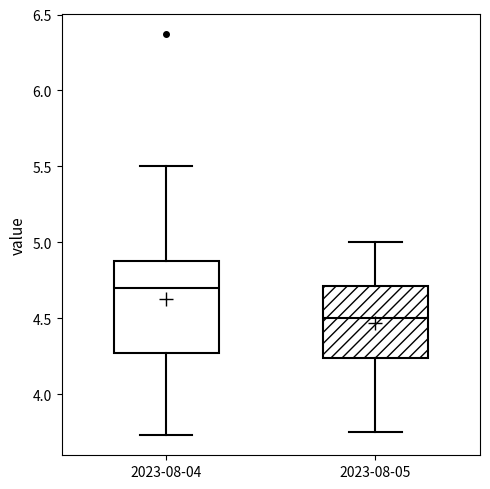

Which box is the tallest, from its lower edge to its upper edge?

2023-08-04